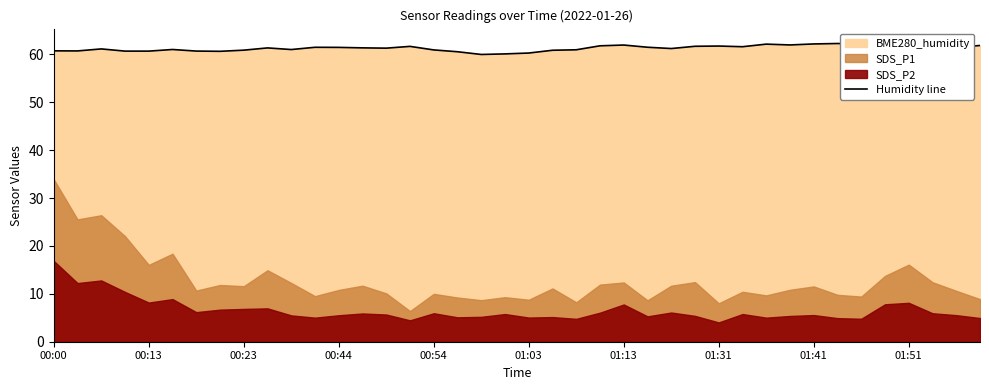

What is the maximum value for Humidity line?

62.3